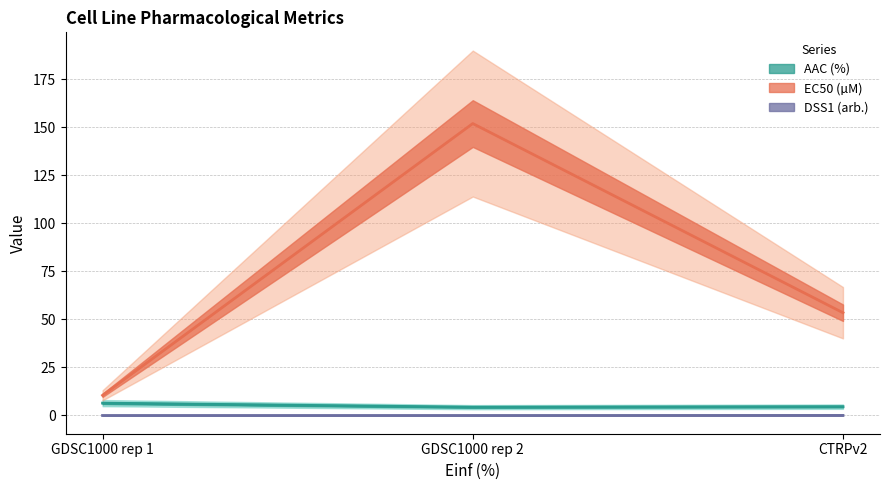

How many series are shown in this chart?

3